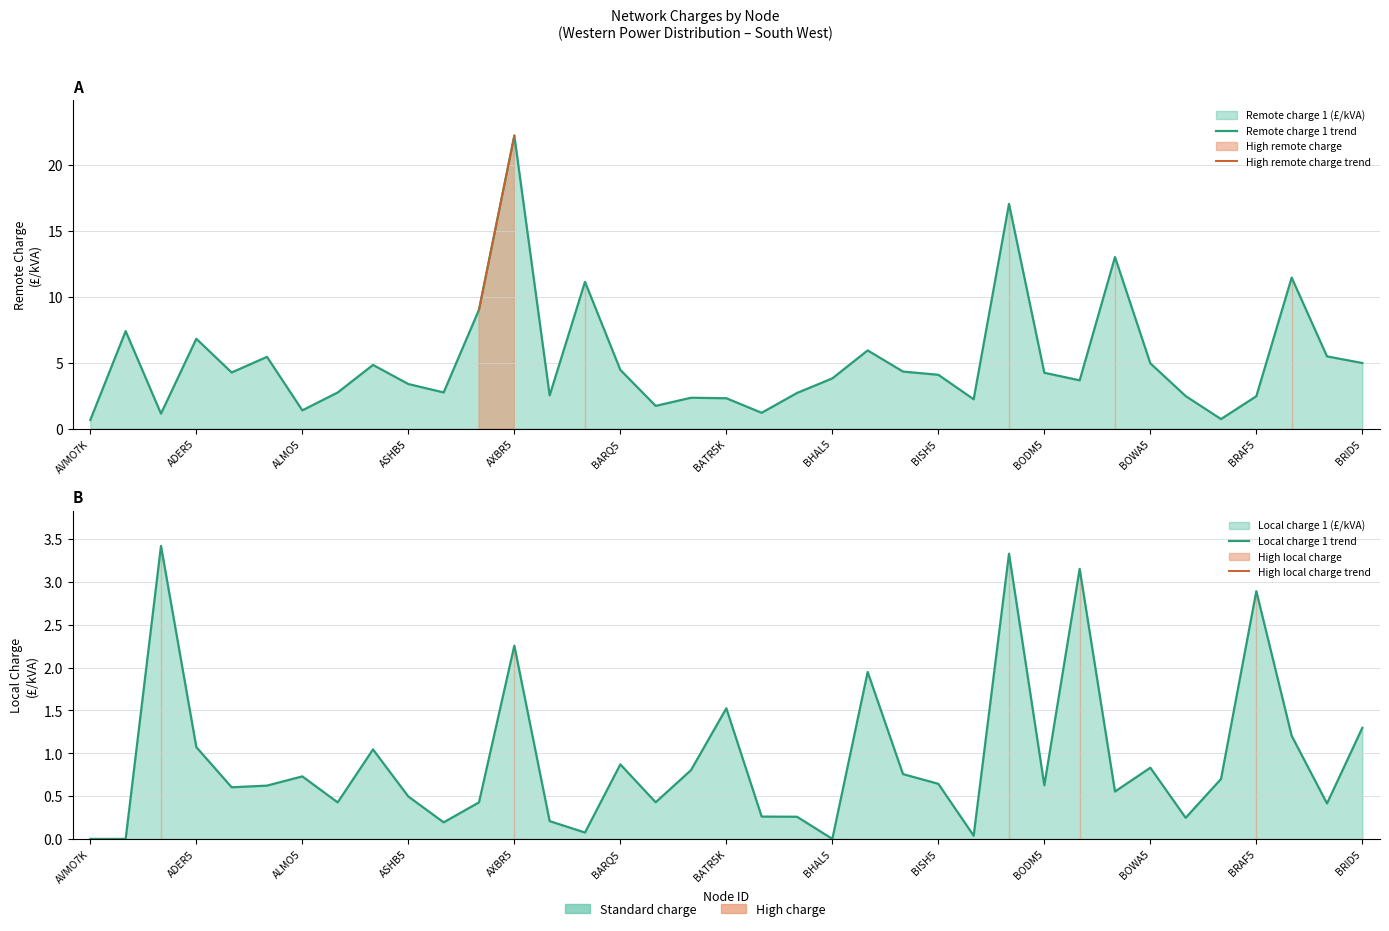

True or false: Local charge 1 trend has more than 0 interior local peaks.

True